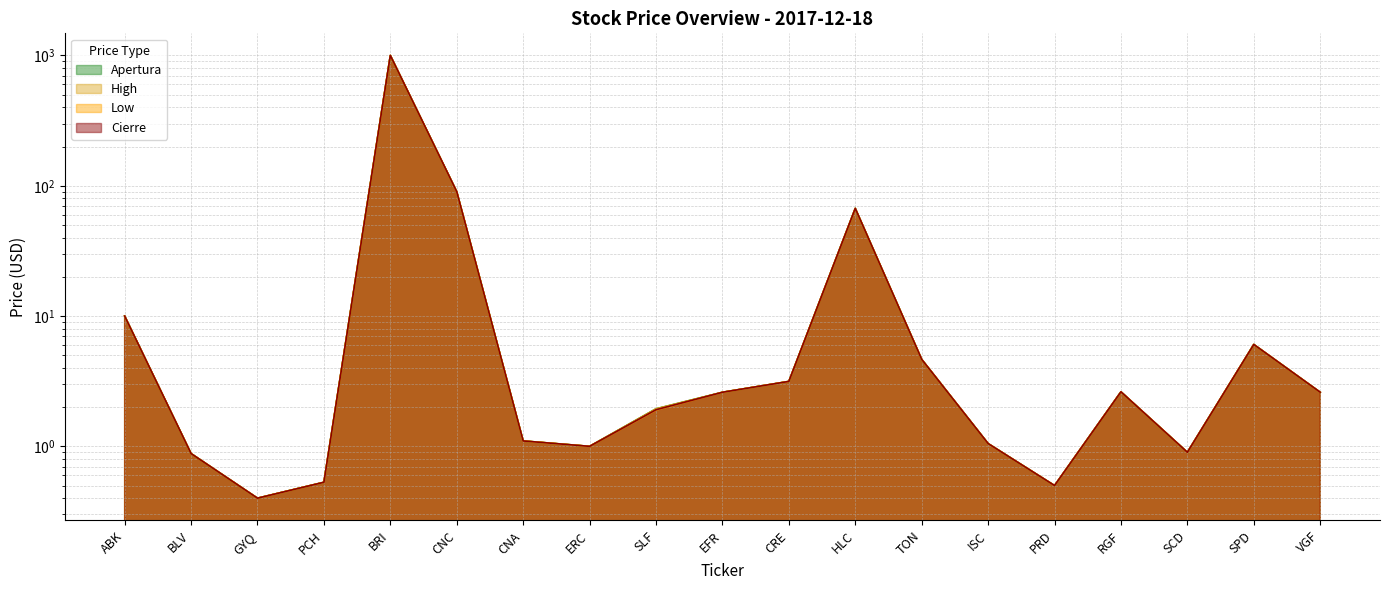

True or false: High and Low intersect in this chart.

False